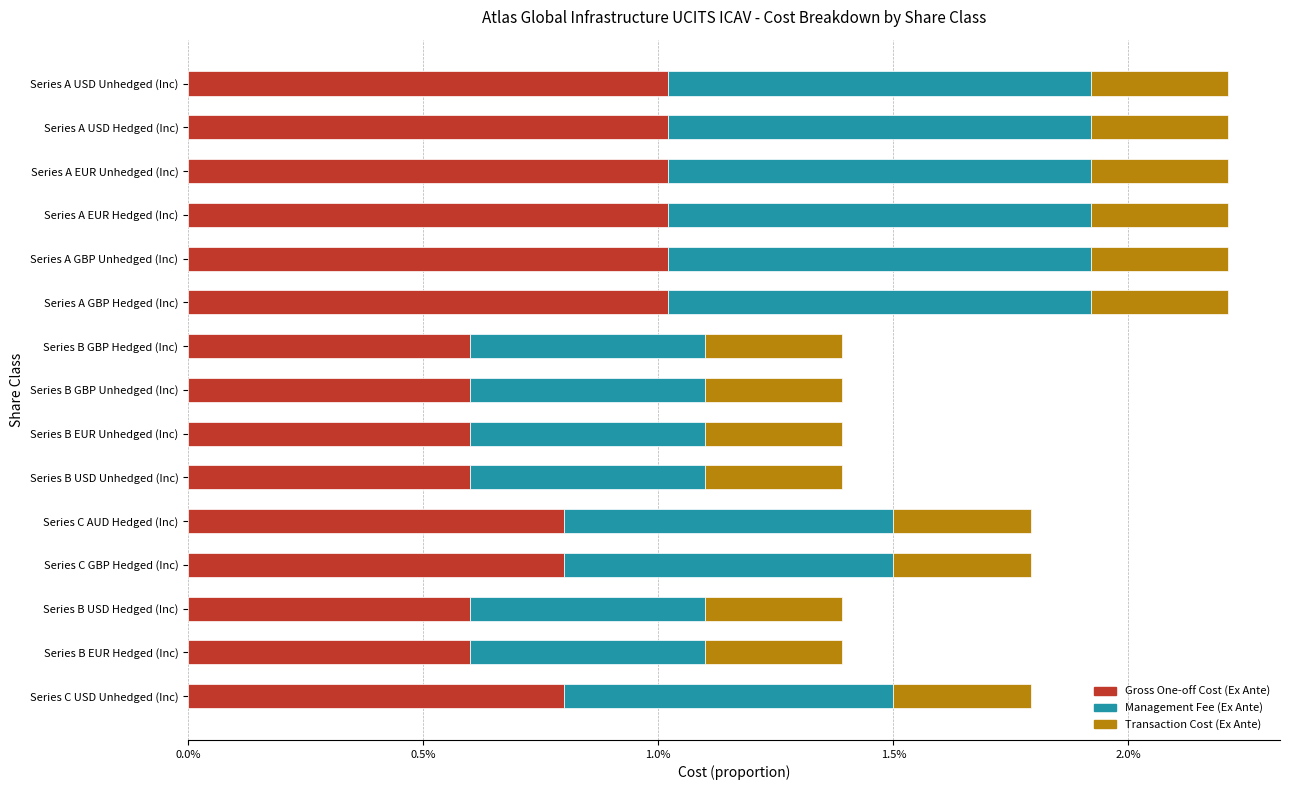

At how many categories does at least one series exceed 0?

15